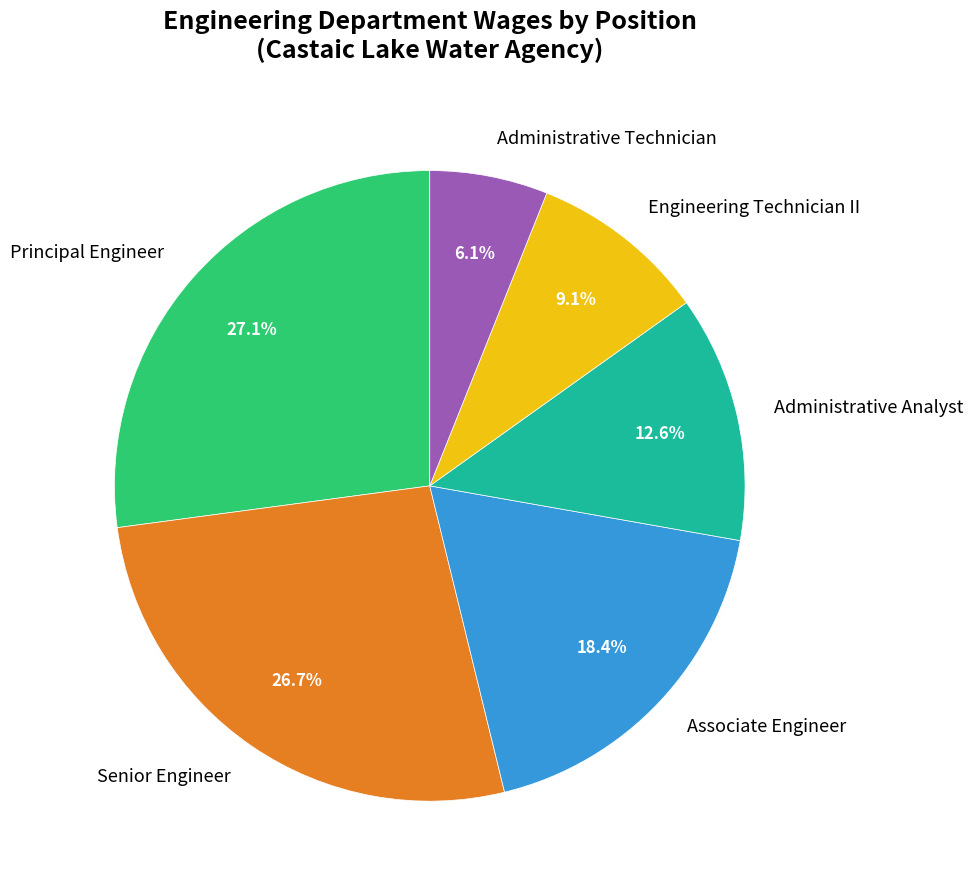

Is it true that Senior Engineer is 27% of the pie?

True